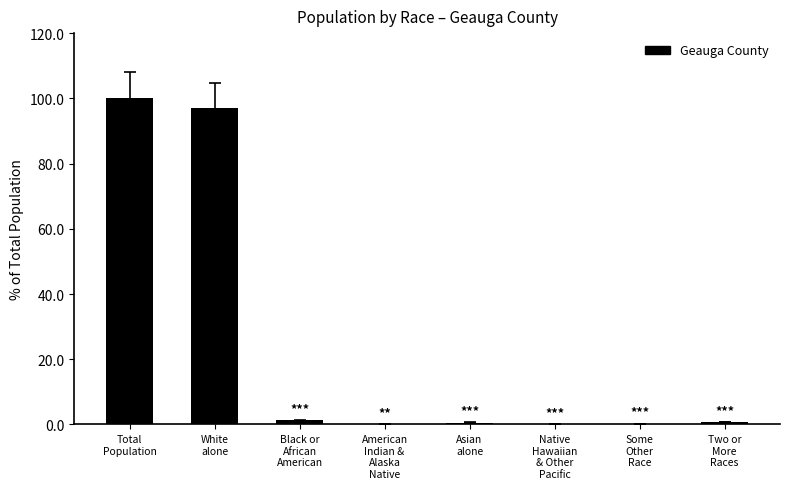

What is the sum of all values?

200.0